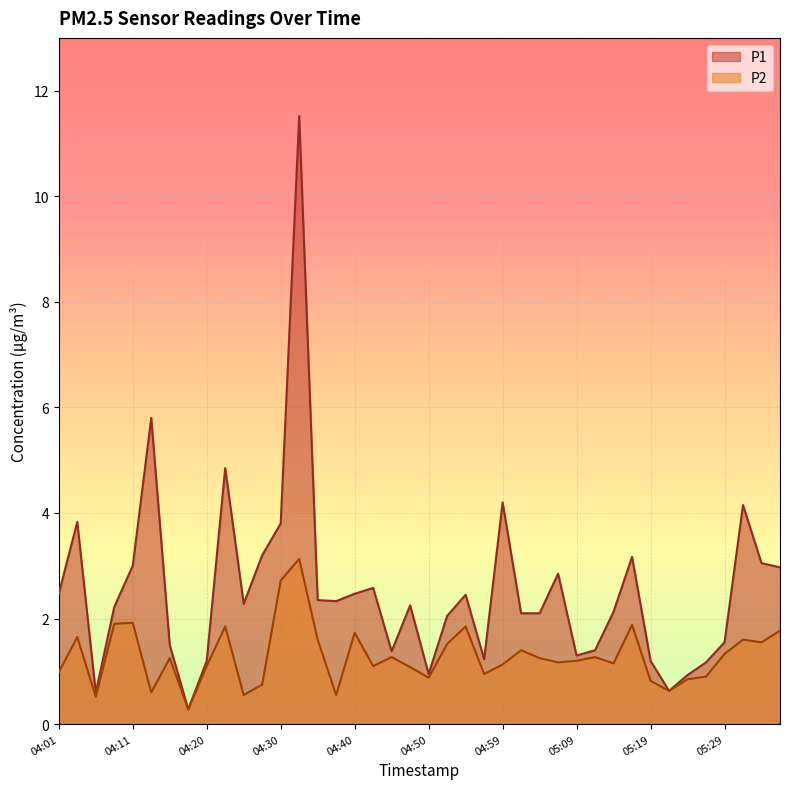

What is the difference between the P2 values at 04:50 and 05:29?

0.5